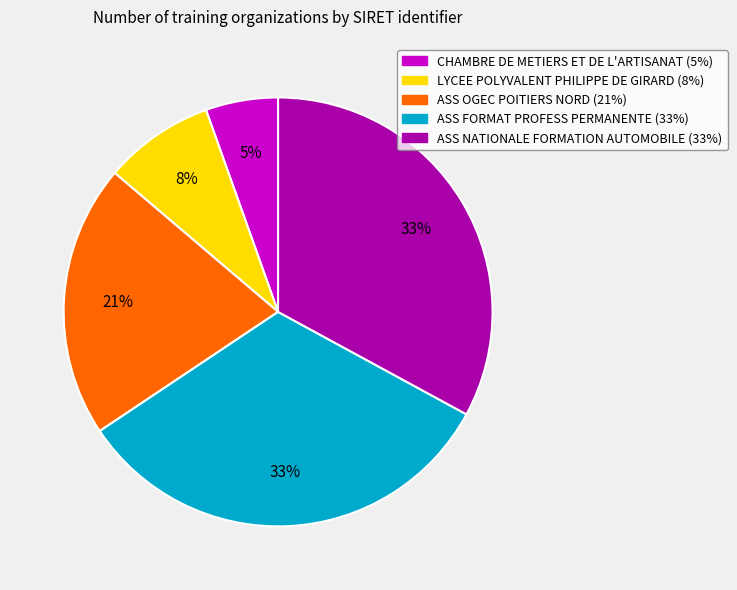

To the nearest percent, what percentage of the pie is ASS OGEC POITIERS NORD?

21%